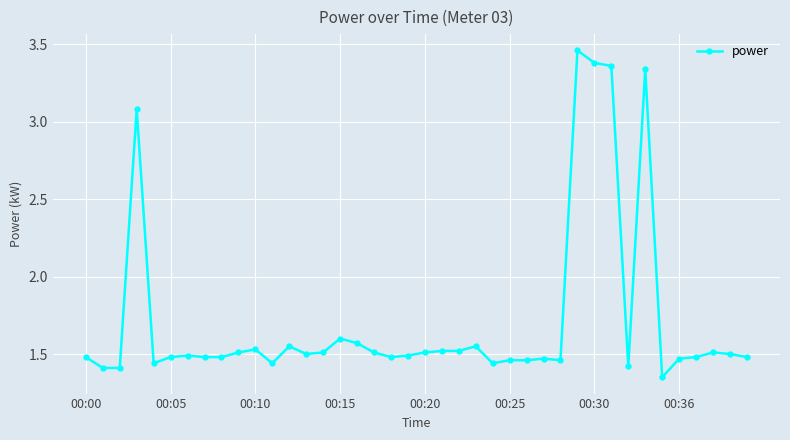

What is the difference between the maximum and minimum values?

2.1